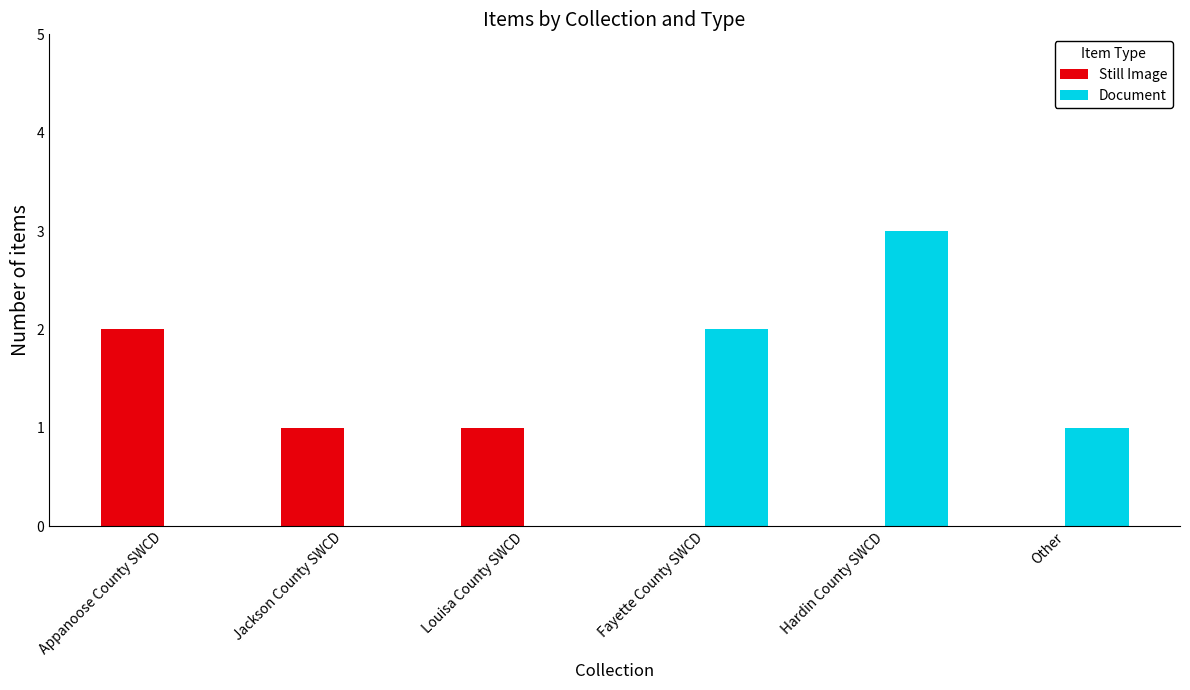

How many Still Image values are between 0 and 1?

5